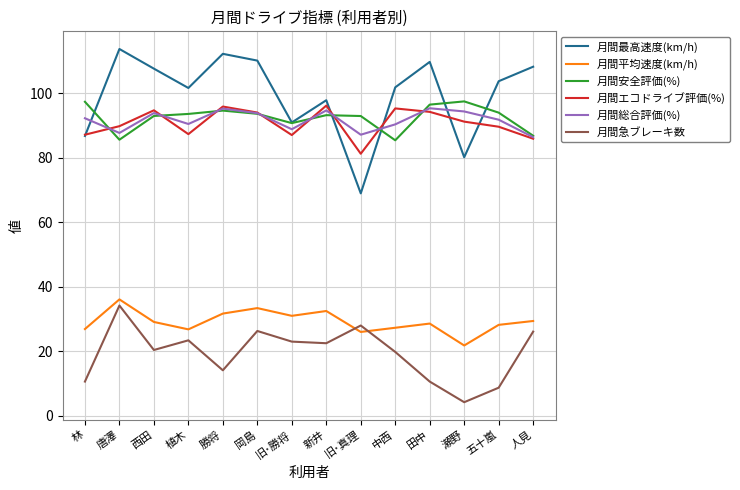

Which series has the largest range (max minus min)?

月間最高速度(km/h)